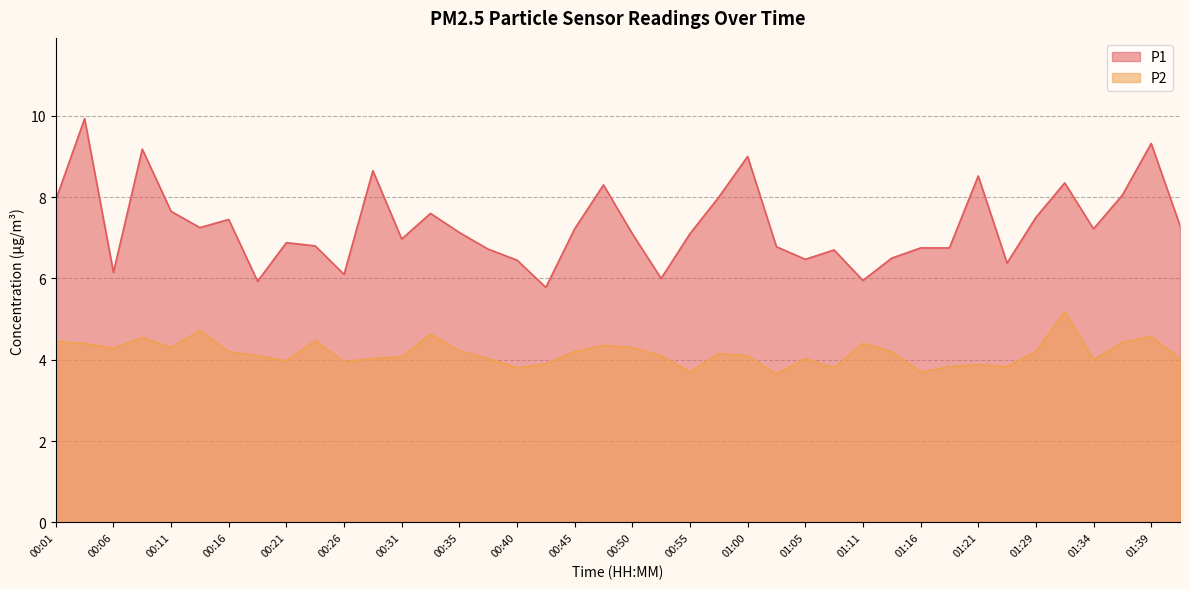

What is the difference between the second highest and second lowest values in the P1 series?

3.4